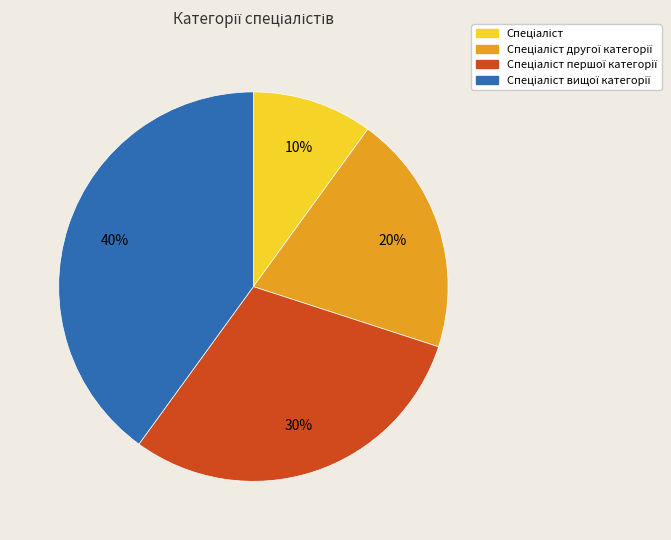

Is there a majority slice in this chart?

No